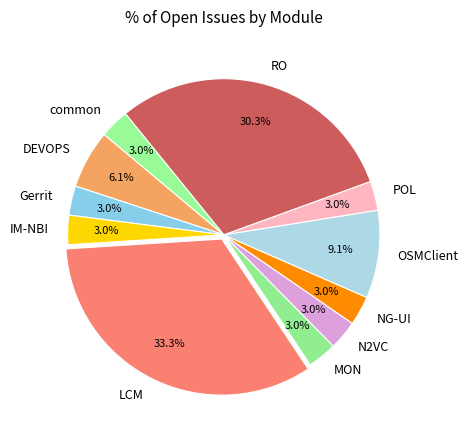

Is it true that common is 3% of the pie?

True